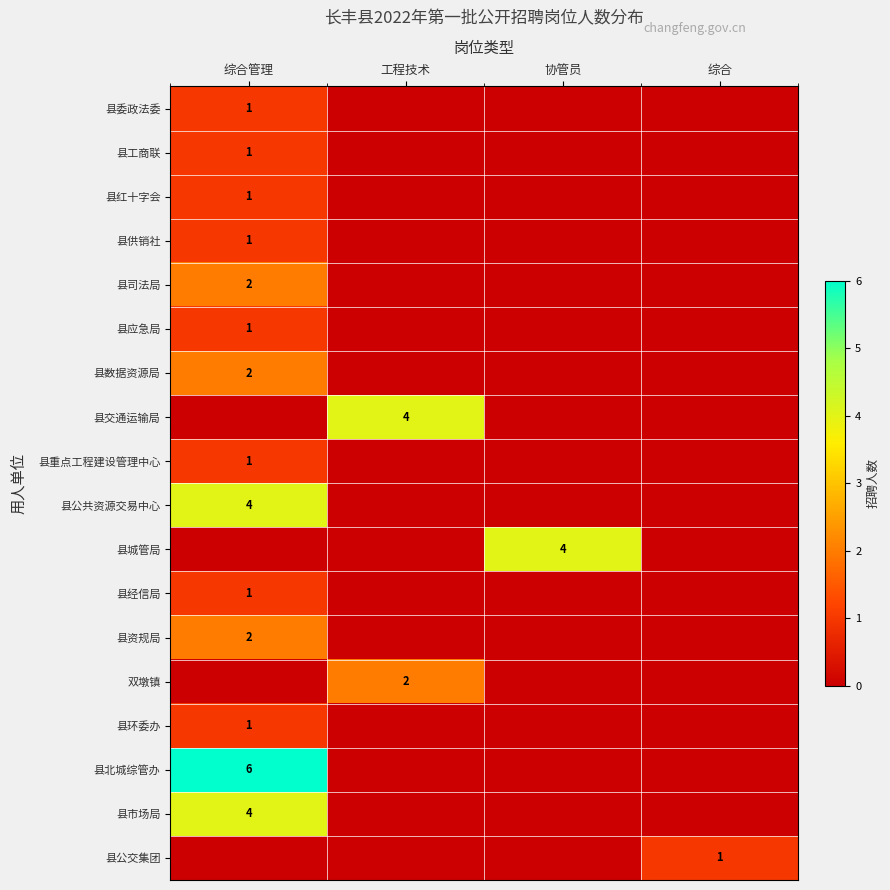

At which category does the chart reach its peak across all series?

综合管理